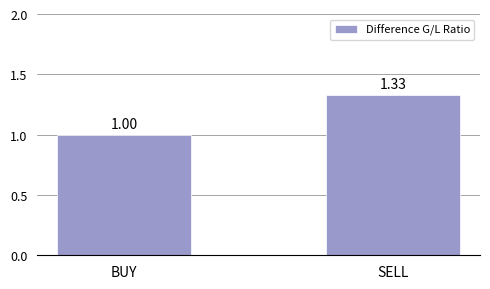

What is the label of the 2nd bar from the right?

BUY